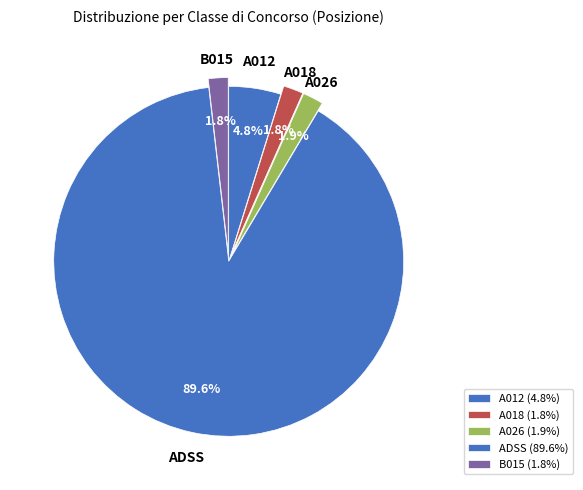

What is the smallest slice in the pie chart?

B015 - LABORATORI DI SCIENZE